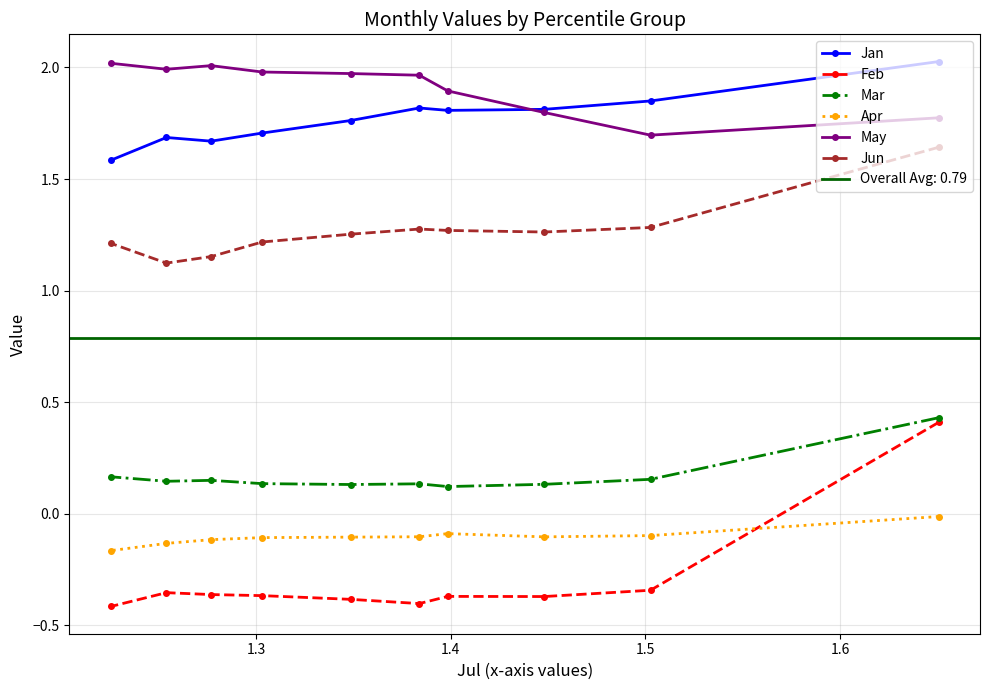

At how many categories does at least one series exceed 0?

10